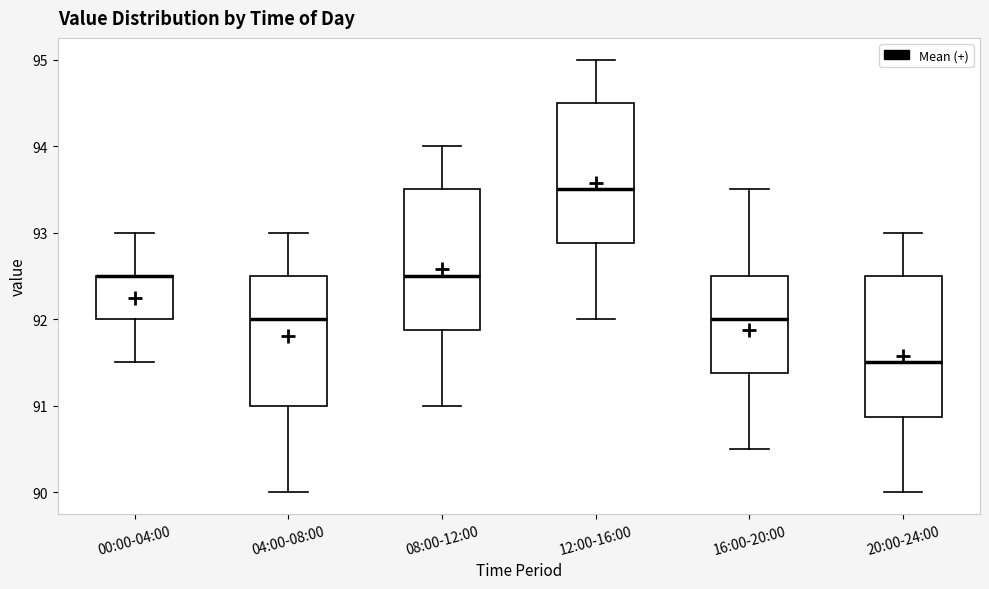

Where does the median line of the box for 04:00-08:00 sit on the y-axis? The values are not printed on the chart, so give them approximately, as read against the axis.

92.0